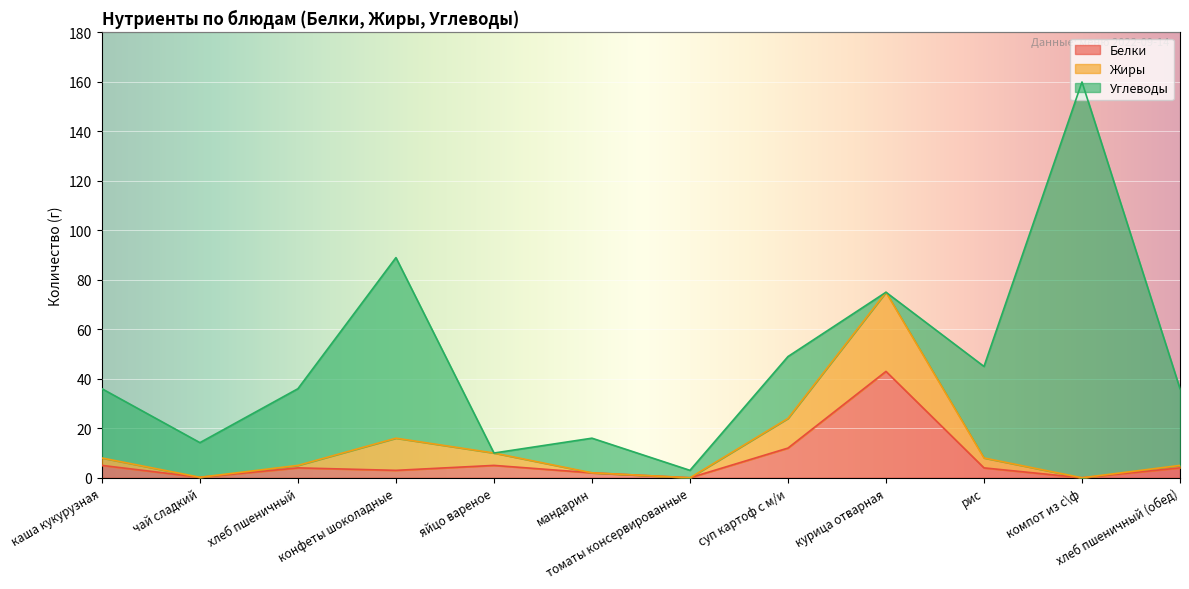

How many interior local valleys does the Углеводы series have?

4